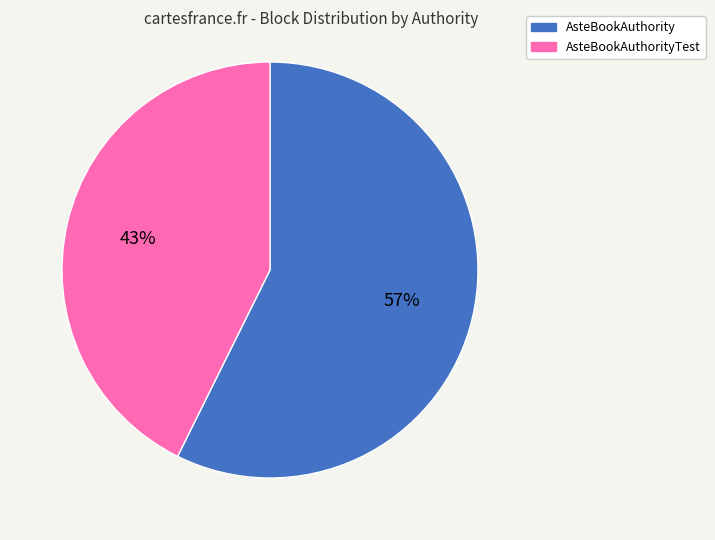

To the nearest percent, what portion does AsteBookAuthorityTest represent?

43%